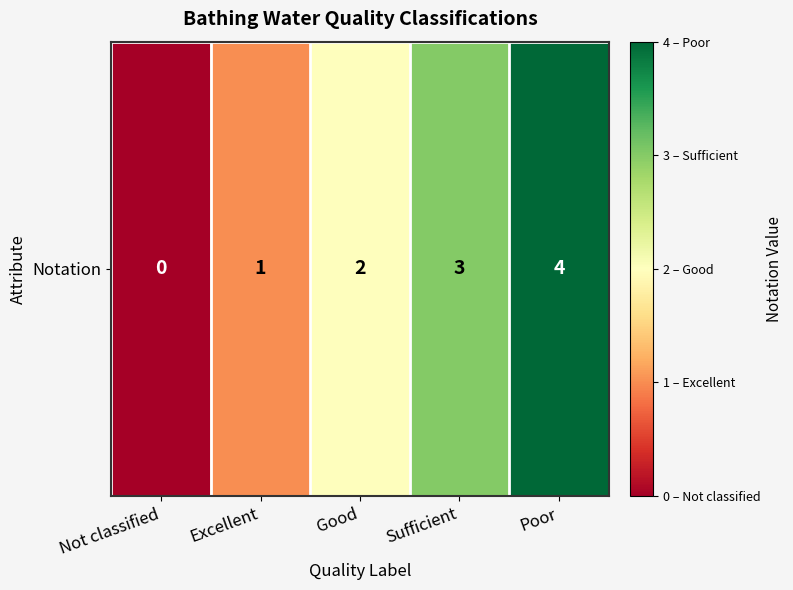

What is the ratio of the value at Poor to the value at Excellent?

4.0